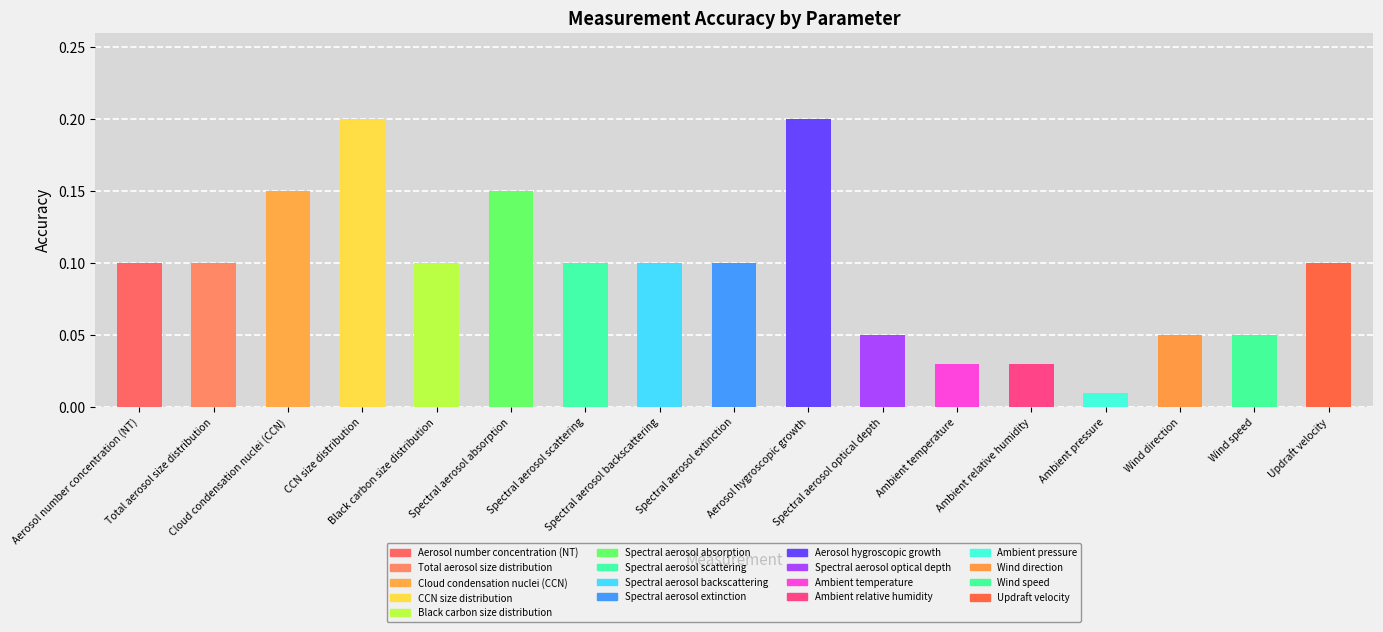

What is the approximate value at Spectral aerosol backscattering?

0.1